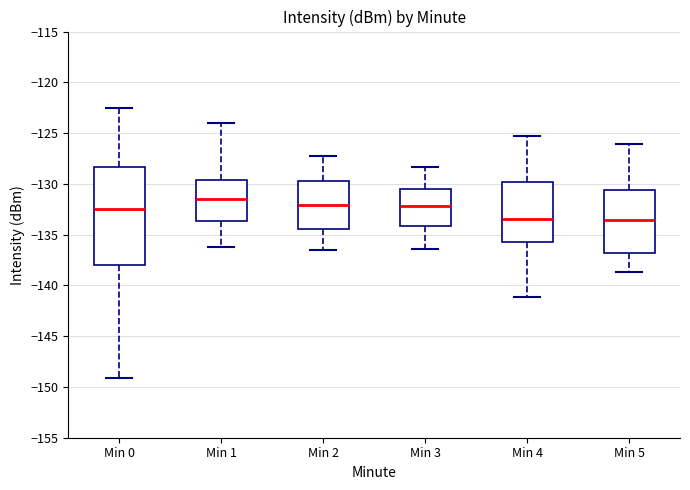

Which box is the tallest, from its lower edge to its upper edge?

Min 0